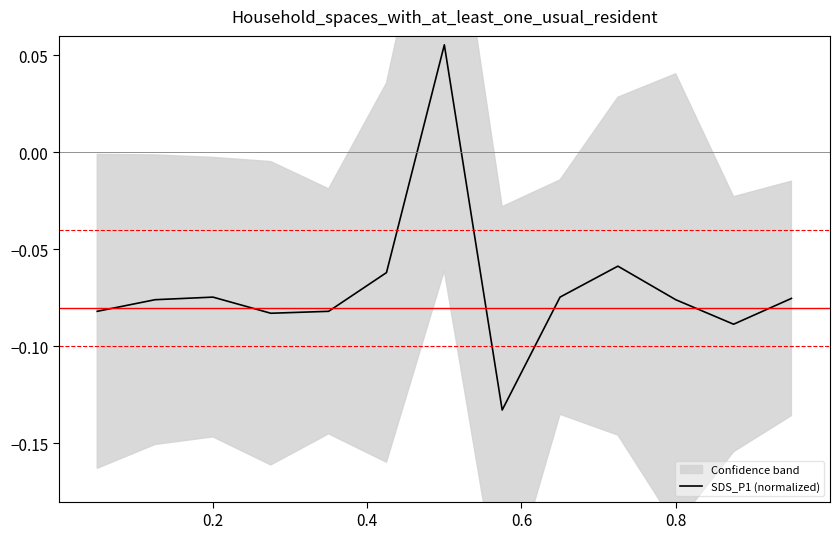

True or false: SDS_P1 (normalized) has a value of -0.0 at 0.8.

False